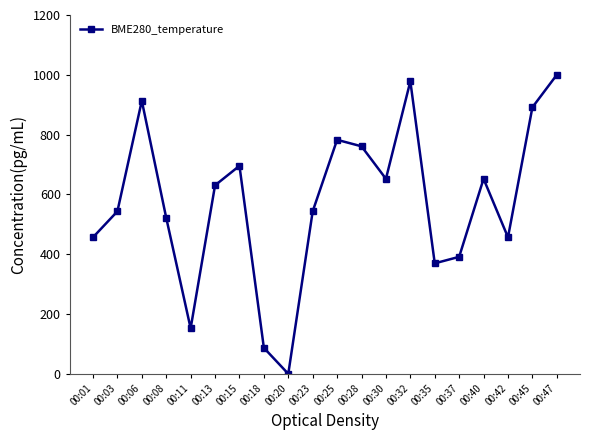

What is the value of the 11th point from the left?

782.6